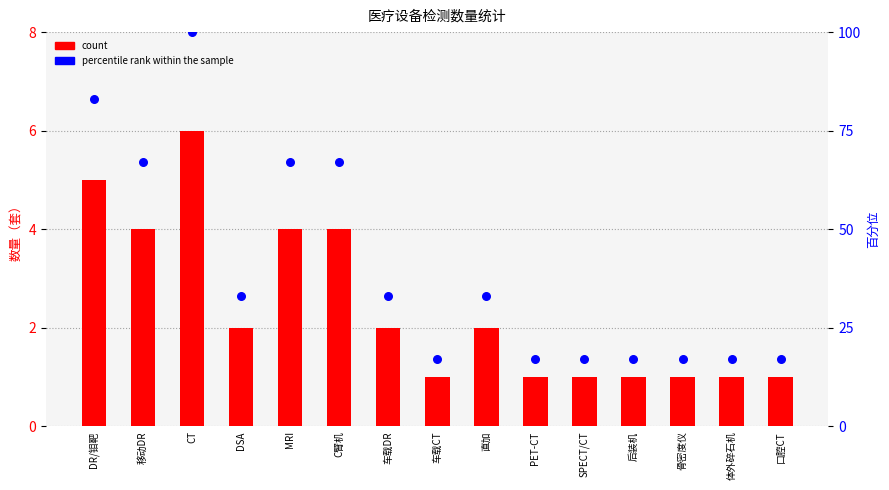

At which category is the sum across all series the highest?

CT